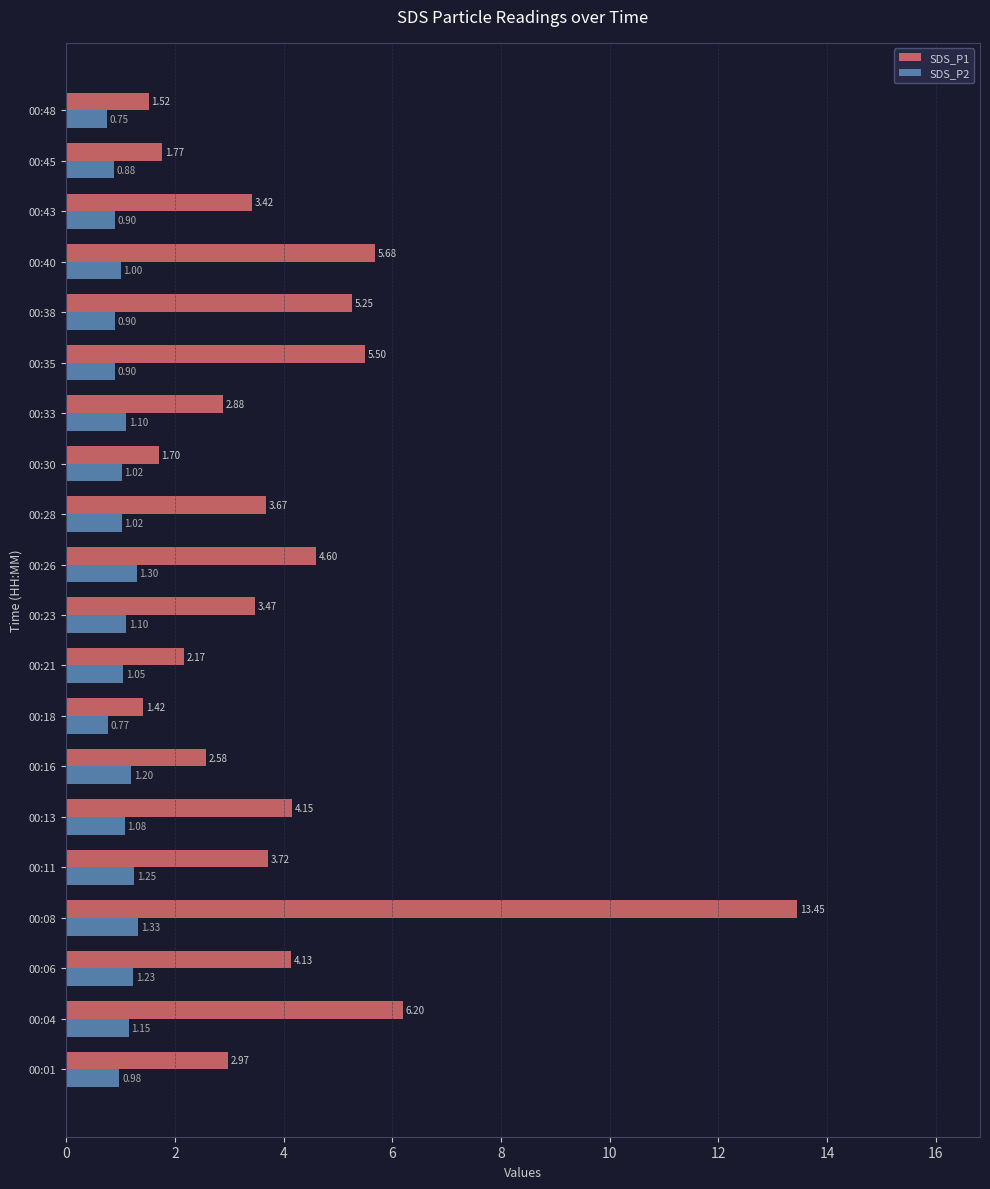

Between 00:26 and 00:43, which series saw the biggest shift?

SDS_P1